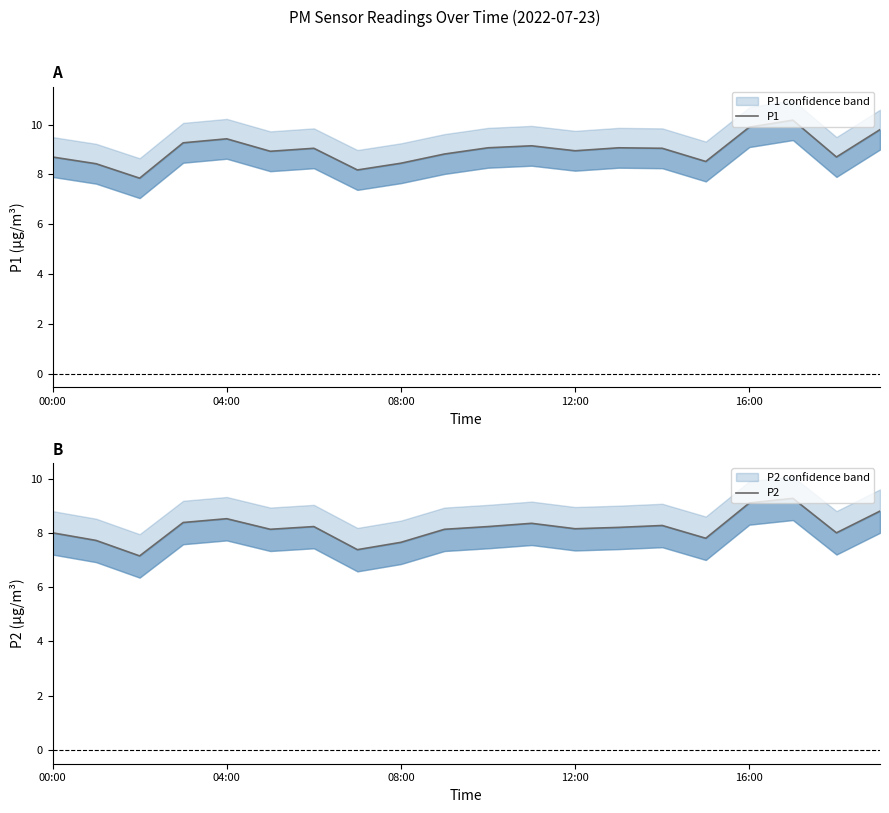

What is the average value of the P2 series?

8.2